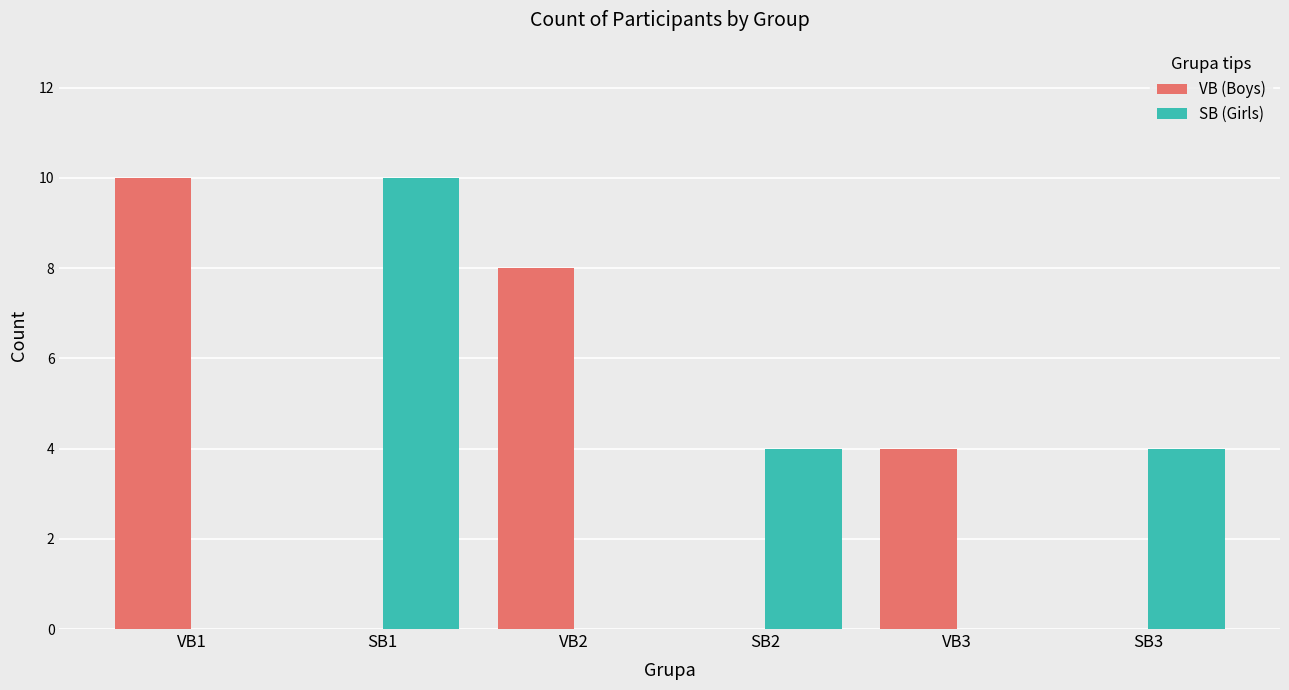

What is the greatest value displayed?

10